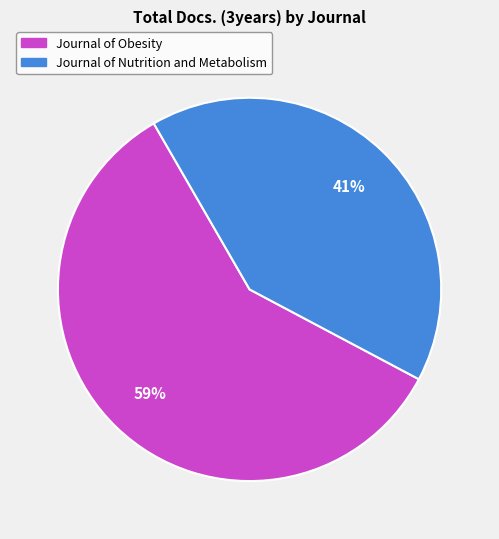

Does Journal of Obesity represent more than half of the total?

Yes